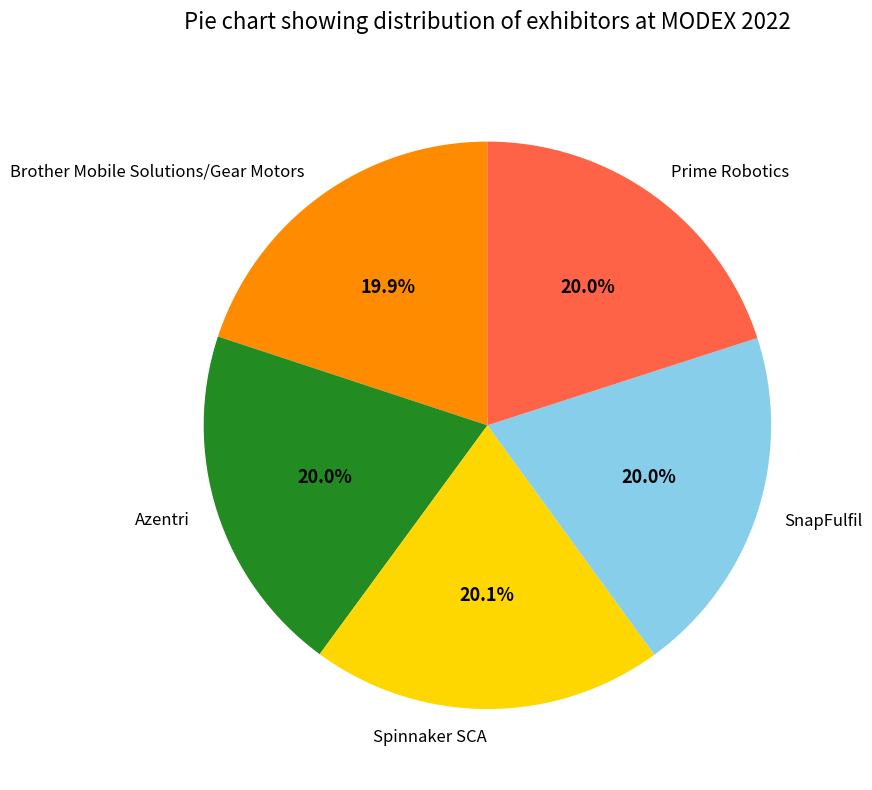

Is it true that Brother Mobile Solutions/Gear Motors is 33% of the pie?

False